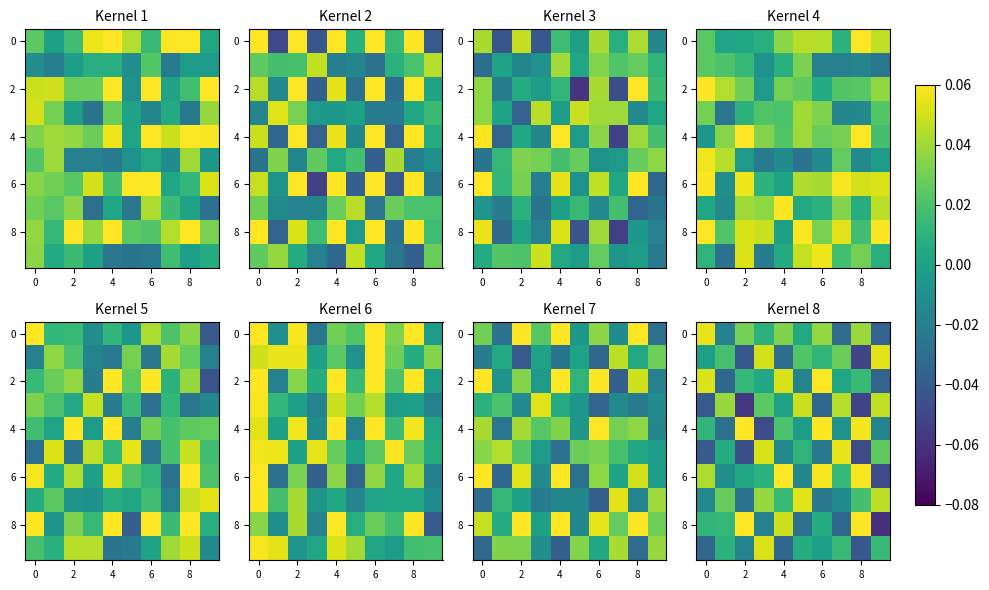

Between 2 and 4, which is larger?

4